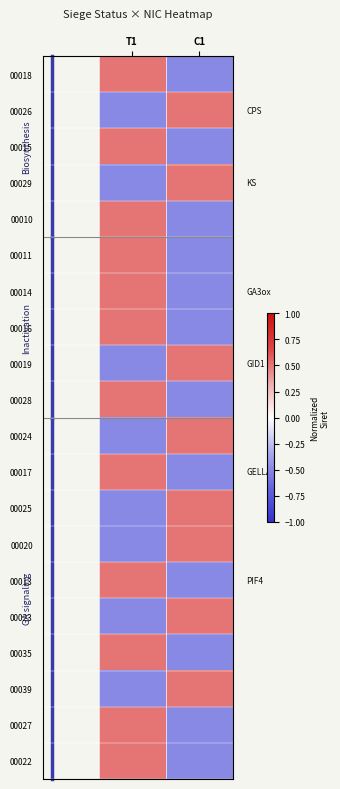

Reading left to right, what are all the values shown in this chart?

00018: T1=0.5	C1=-0.5
00026: T1=-0.5	C1=0.5
00015: T1=0.5	C1=-0.5
00029: T1=-0.5	C1=0.5
00010: T1=0.5	C1=-0.5
00011: T1=0.5	C1=-0.5
00014: T1=0.5	C1=-0.5
00016: T1=0.5	C1=-0.5
00019: T1=-0.5	C1=0.5
00028: T1=0.5	C1=-0.5
00024: T1=-0.5	C1=0.5
00017: T1=0.5	C1=-0.5
00025: T1=-0.5	C1=0.5
00020: T1=-0.5	C1=0.5
00013: T1=0.5	C1=-0.5
00023: T1=-0.5	C1=0.5
00035: T1=0.5	C1=-0.5
00039: T1=-0.5	C1=0.5
00027: T1=0.5	C1=-0.5
00022: T1=0.5	C1=-0.5